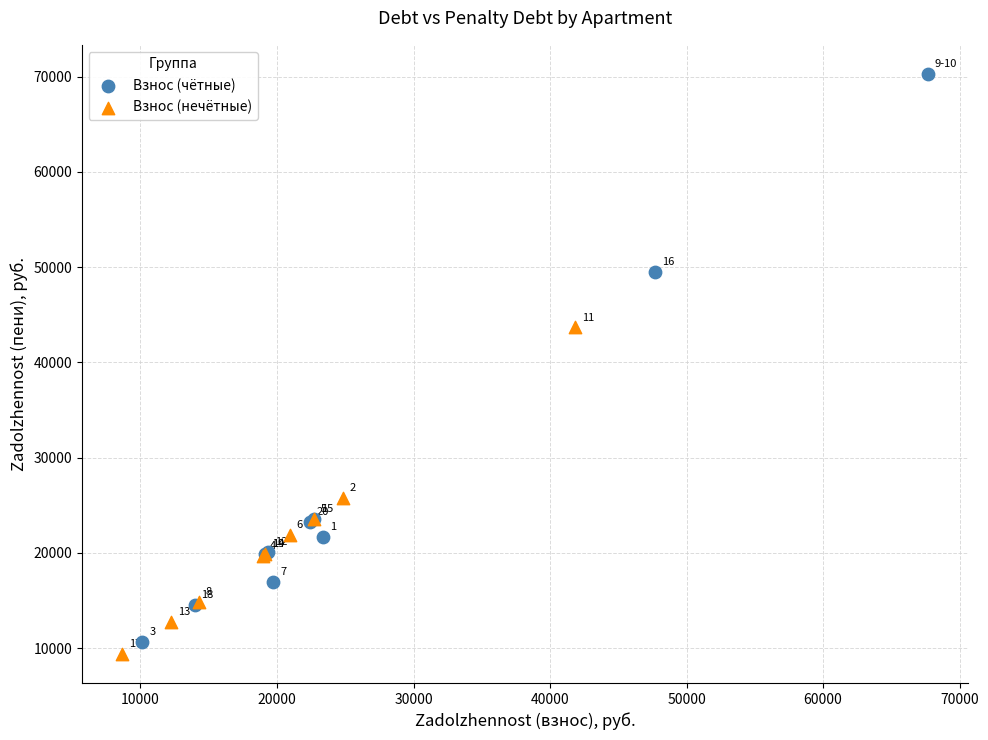

Which series reaches the minimum Y coordinate?

Взнос (нечётные)